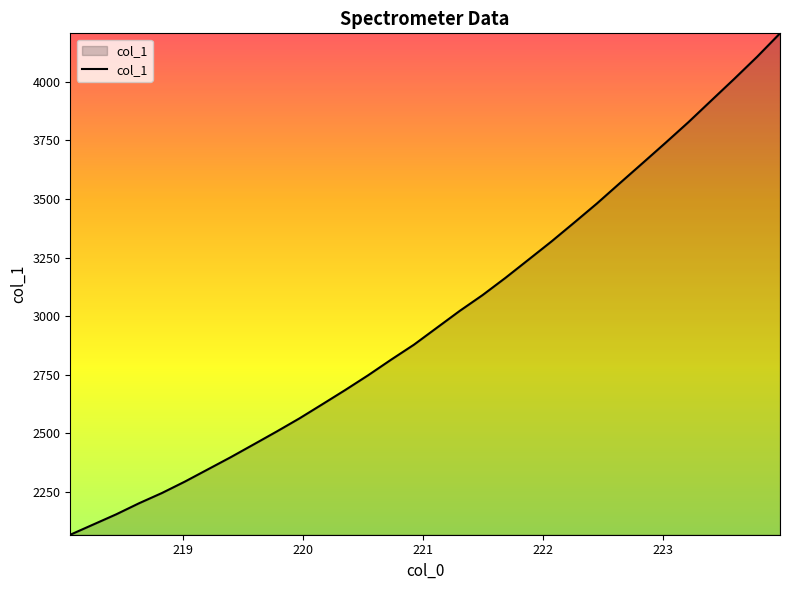

True or false: there are more than 2 points higher than both neighbors.

False